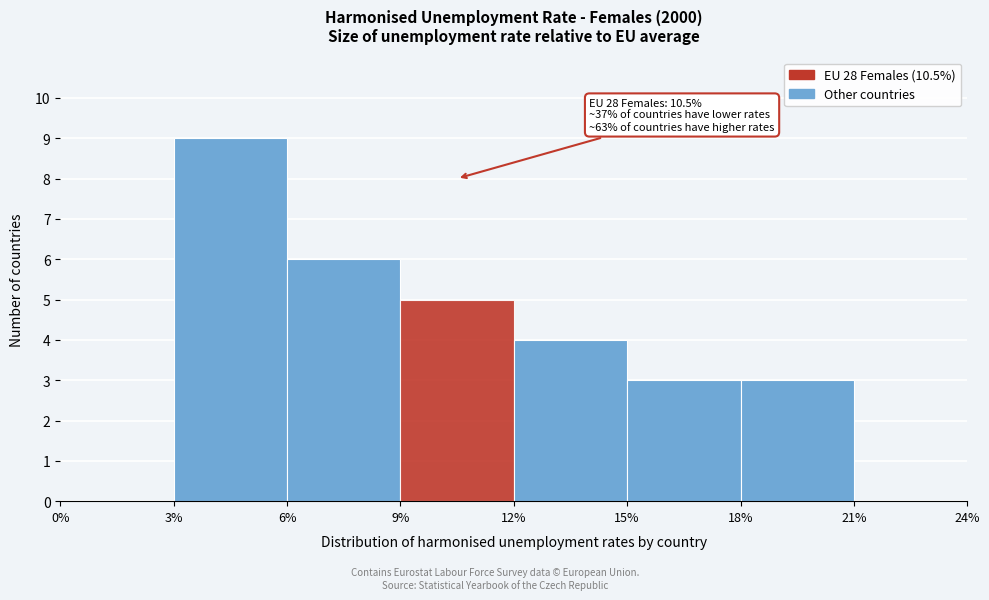

Which range on the x-axis has the tallest bar?

3% to 6%